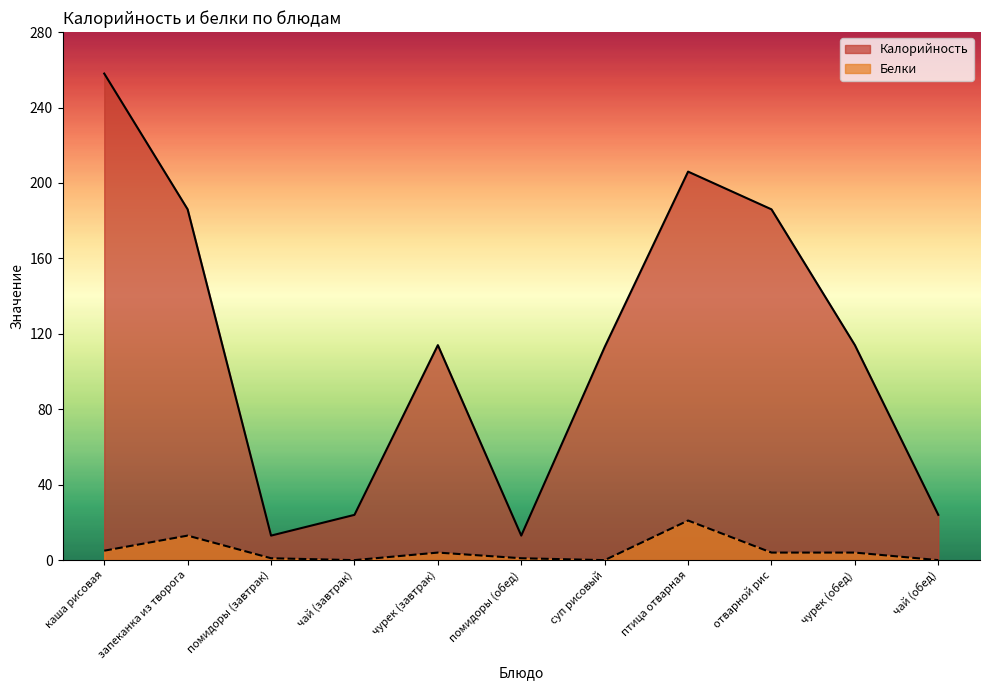

In Калорийность, how many points are lower than both neighbors (excluding endpoints)?

2